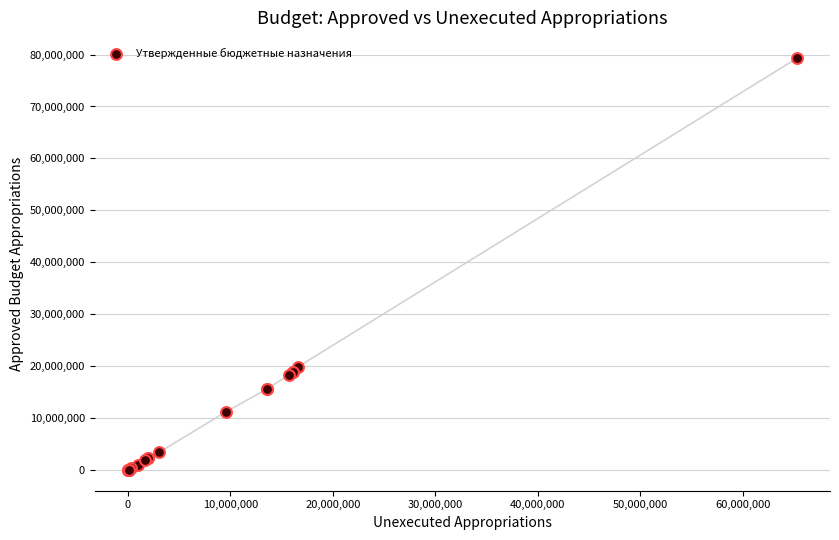

What Y value in the scatter plot is closest to 39622650?

19842000